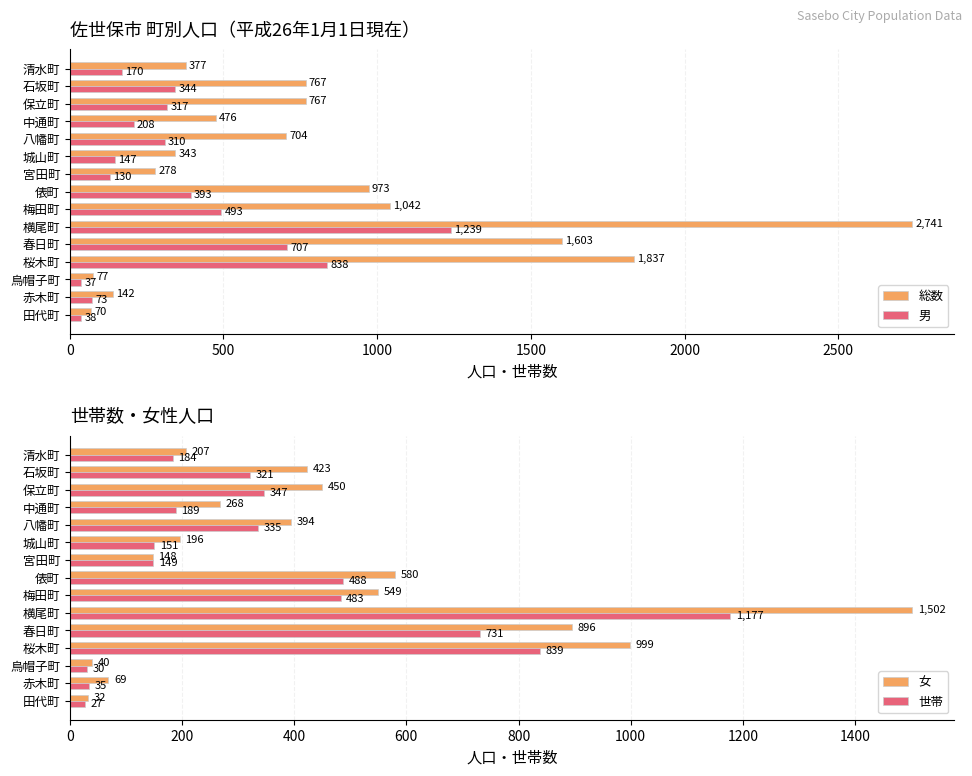

At how many categories does at least one series exceed 131?

13